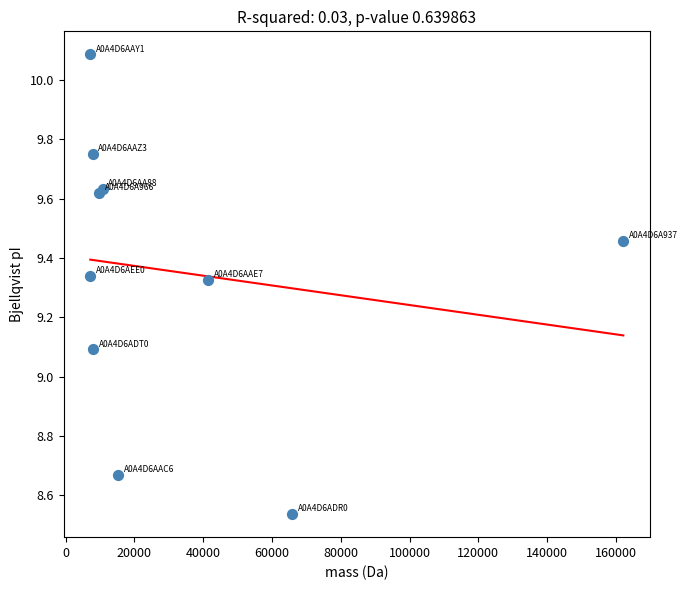

What Y value in the scatter plot is closest to 9?

9.1